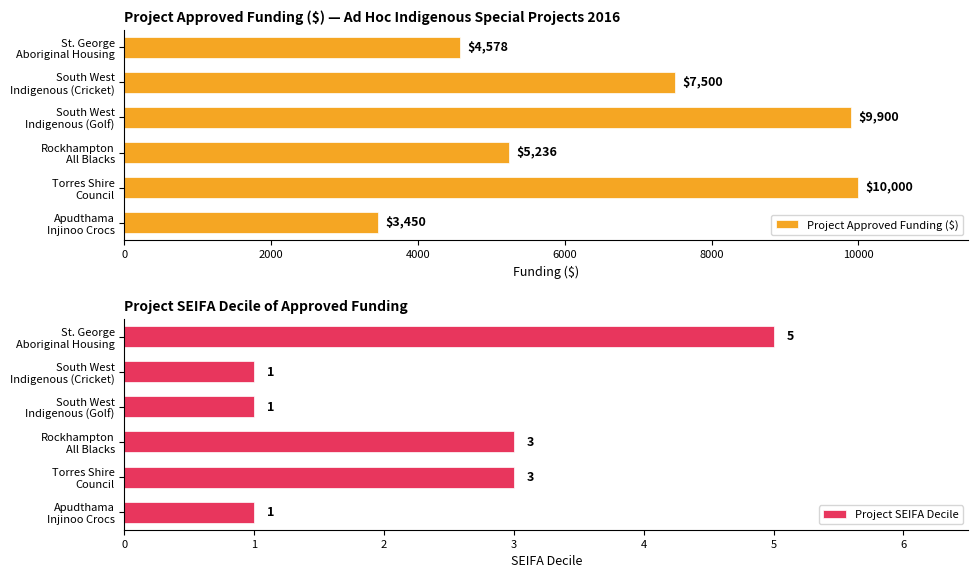

At which label does Project SEIFA Decile reach its peak?

St. George
Aboriginal Housing